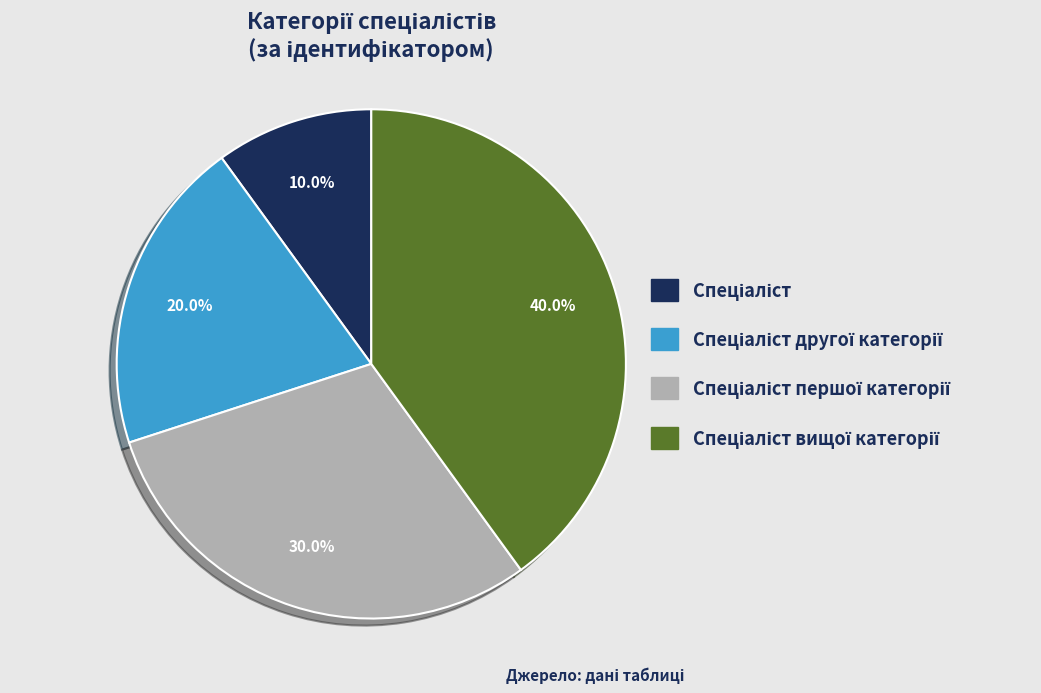

Is there any slice that represents more than half of the pie?

No